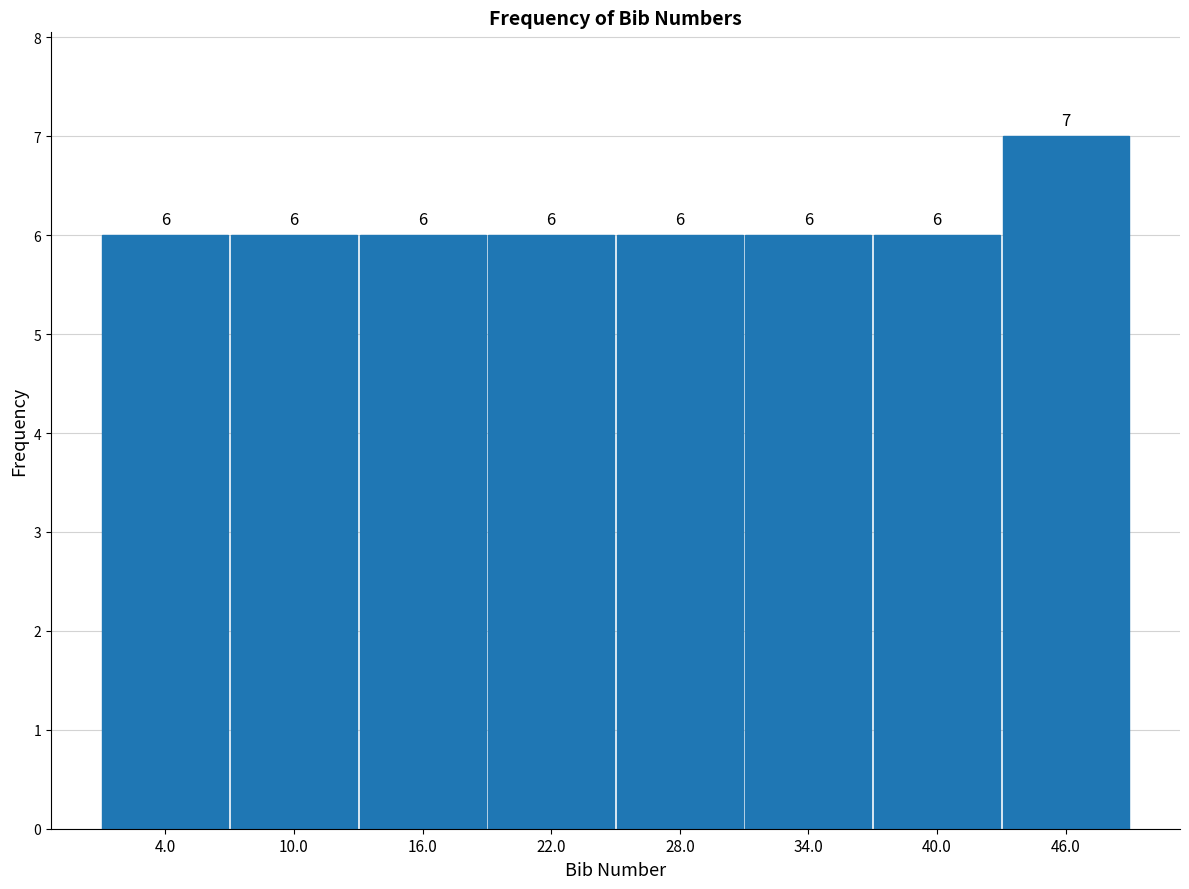

Which range on the x-axis has the tallest bar?

43 to 49